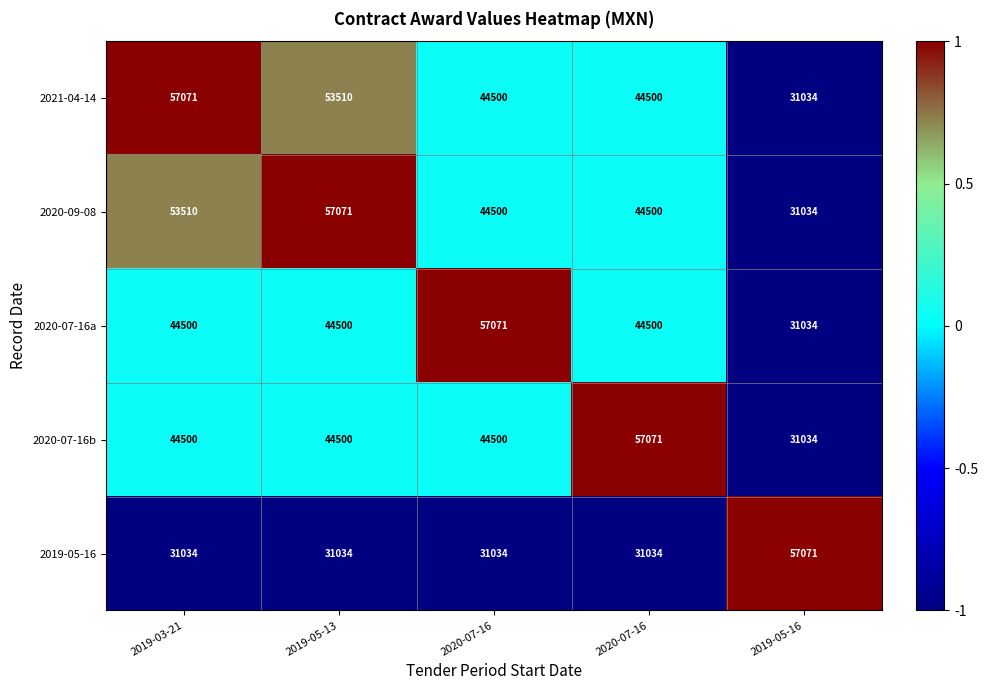

How many data points in 2021-04-14 are less than 44500?

1